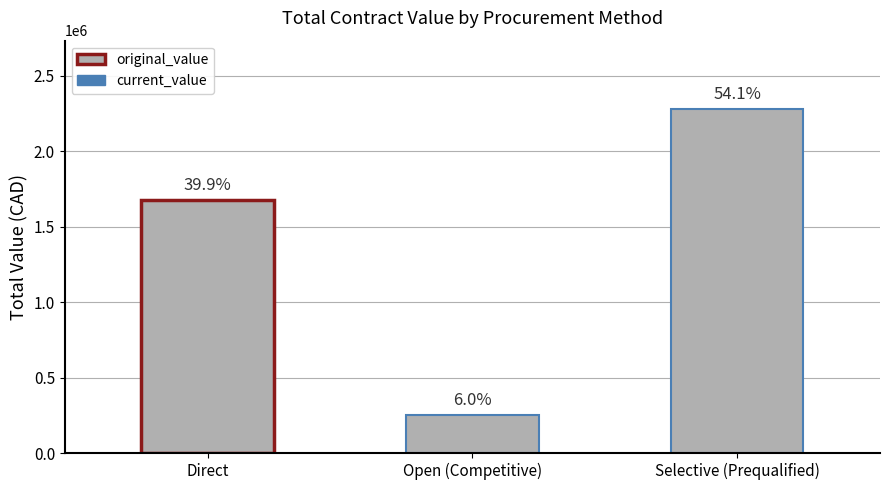

Are the bars horizontal?

No